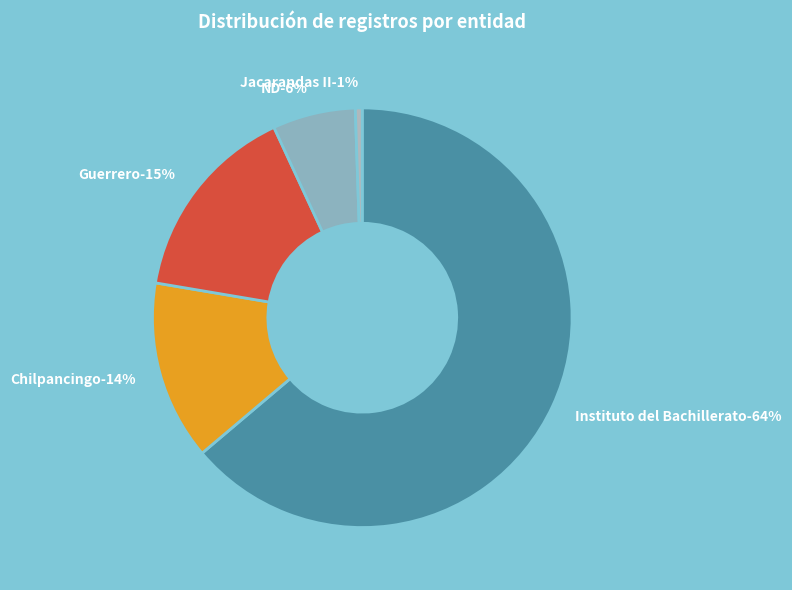

What is the total percentage of Chilpancingo de los Bravo and Instituto del Bachillerato del Estado de Guerrero?

77.7%